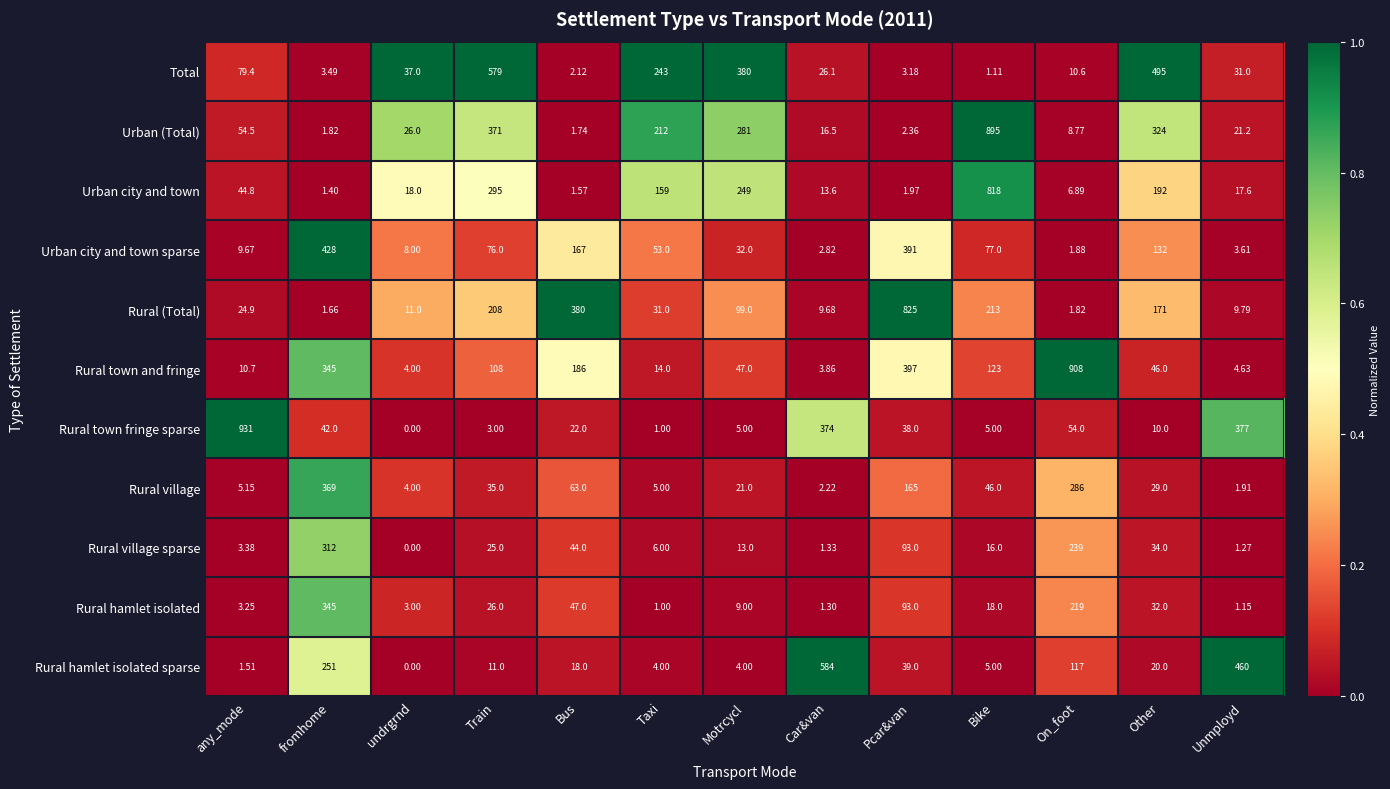

At which label does Urban (Total) reach its peak?

Bike